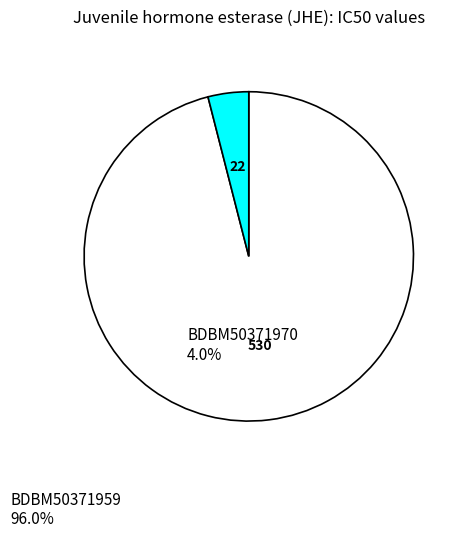

Which has a higher value, BDBM50371970 or BDBM50371959?

BDBM50371959